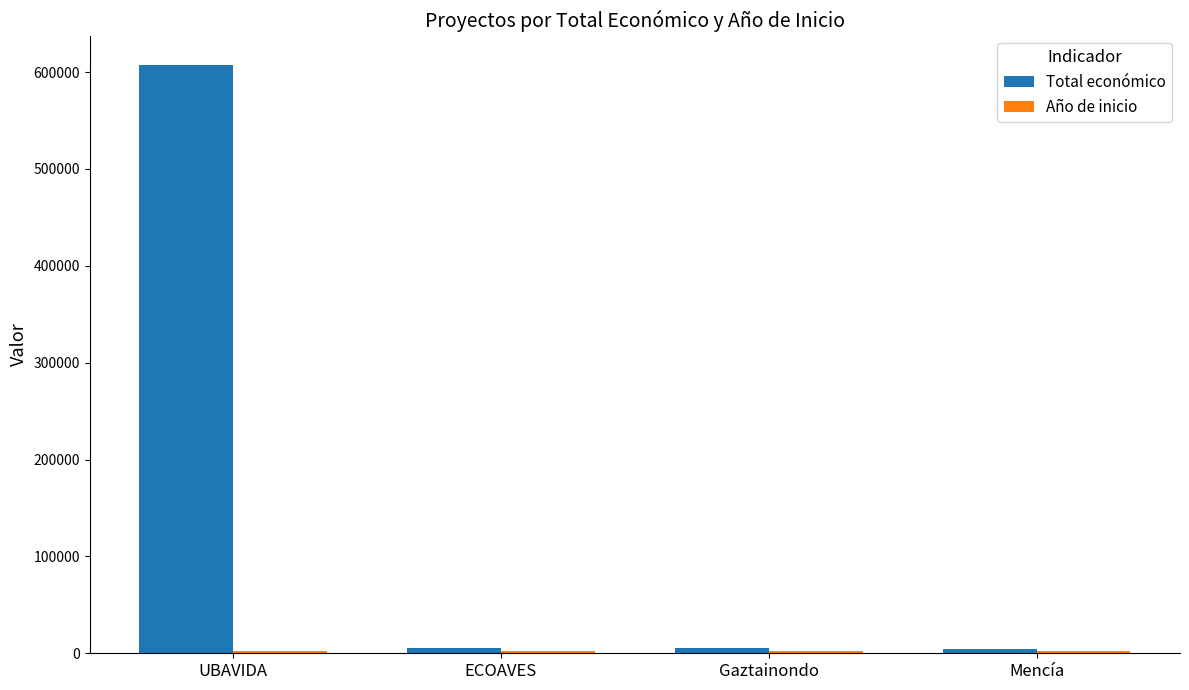

What is the maximum value shown in the chart?

607342